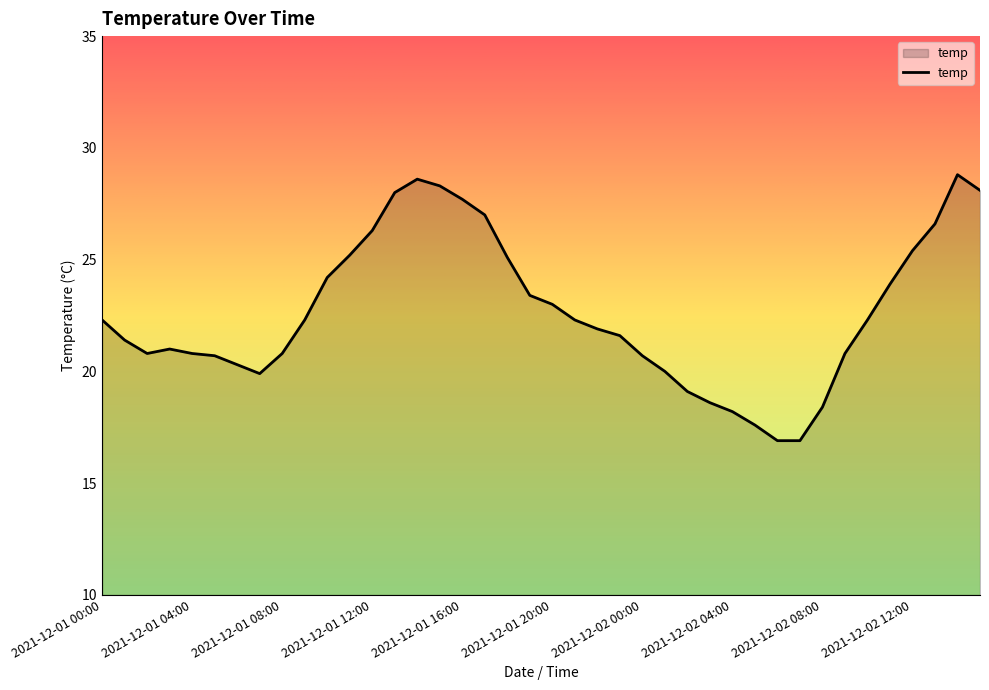

What is the minimum value shown in the chart?

16.9